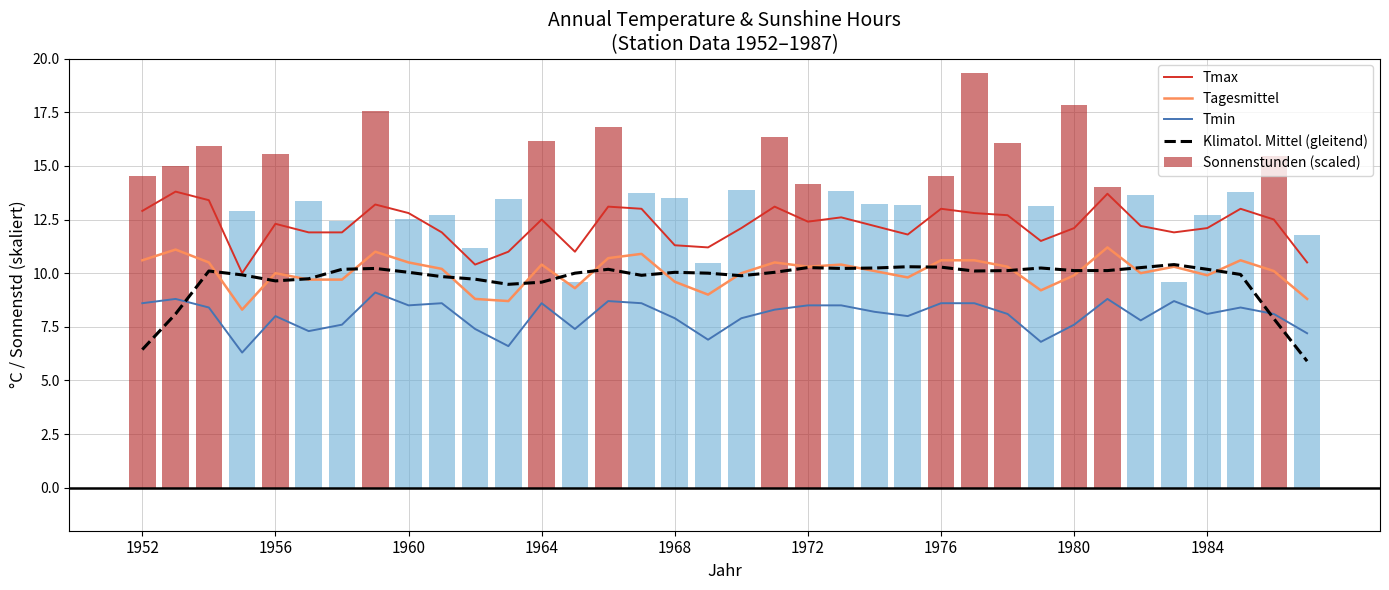

Reading left to right, transcribe all the data shown in this chart.

Tmax: 12.9	13.8	13.4	10.0	12.3	11.9	11.9	13.2	12.8	11.9	10.4	11.0	12.5	11.0	13.1	13.0	11.3	11.2	12.1	13.1	12.4	12.6	12.2	11.8	13.0	12.8	12.7	11.5	12.1	13.7	12.2	11.9	12.1	13.0	12.5	10.5
Tagesmittel: 10.6	11.1	10.5	8.3	10.0	9.7	9.7	11.0	10.5	10.2	8.8	8.7	10.4	9.3	10.7	10.9	9.6	9.0	10.0	10.5	10.3	10.4	10.1	9.8	10.6	10.6	10.3	9.2	9.9	11.2	10.0	10.3	9.9	10.6	10.1	8.8
Tmin: 8.6	8.8	8.4	6.3	8.0	7.3	7.6	9.1	8.5	8.6	7.4	6.6	8.6	7.4	8.7	8.6	7.9	6.9	7.9	8.3	8.5	8.5	8.2	8.0	8.6	8.6	8.1	6.8	7.6	8.8	7.8	8.7	8.1	8.4	8.1	7.2
Klimatol. Mittel (gleitend): 6.4	8.1	10.1	9.9	9.6	9.7	10.2	10.2	10.0	9.8	9.7	9.5	9.6	10.0	10.2	9.9	10.0	10.0	9.9	10.0	10.3	10.2	10.2	10.3	10.3	10.1	10.1	10.2	10.1	10.1	10.3	10.4	10.2	9.9	7.9	5.9
Sonnenstunden (scaled): 14.5	15.0	15.9	12.9	15.6	13.3	12.4	17.5	12.5	12.7	11.2	13.5	16.1	9.6	16.8	13.8	13.5	10.5	13.9	16.3	14.2	13.8	13.2	13.2	14.5	19.3	16.1	13.1	17.8	14.0	13.7	9.6	12.7	13.8	15.5	11.8